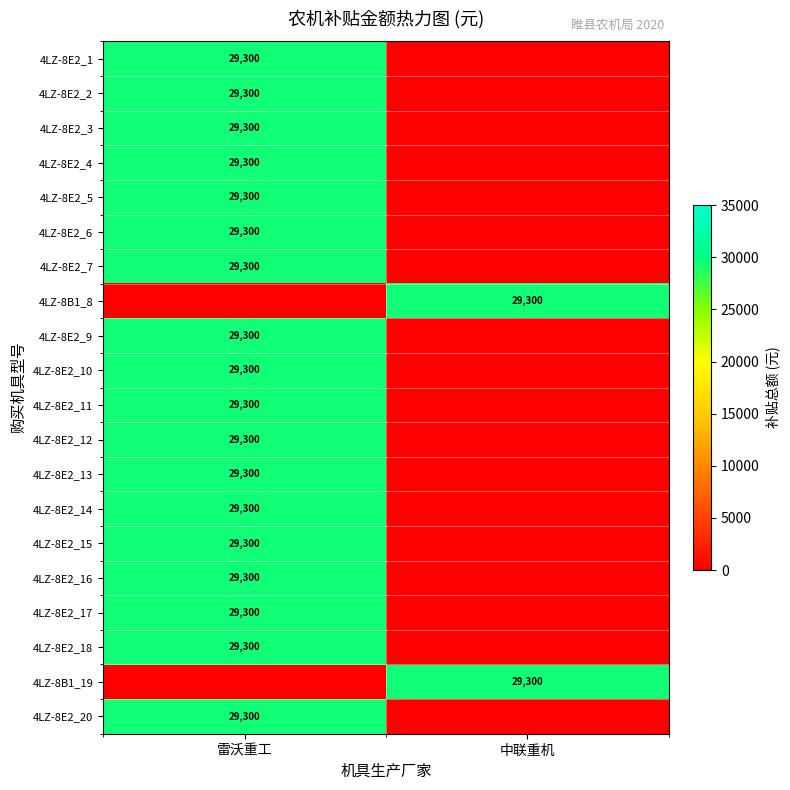

Which series changed the most between 5 and 11?

雷沃重工